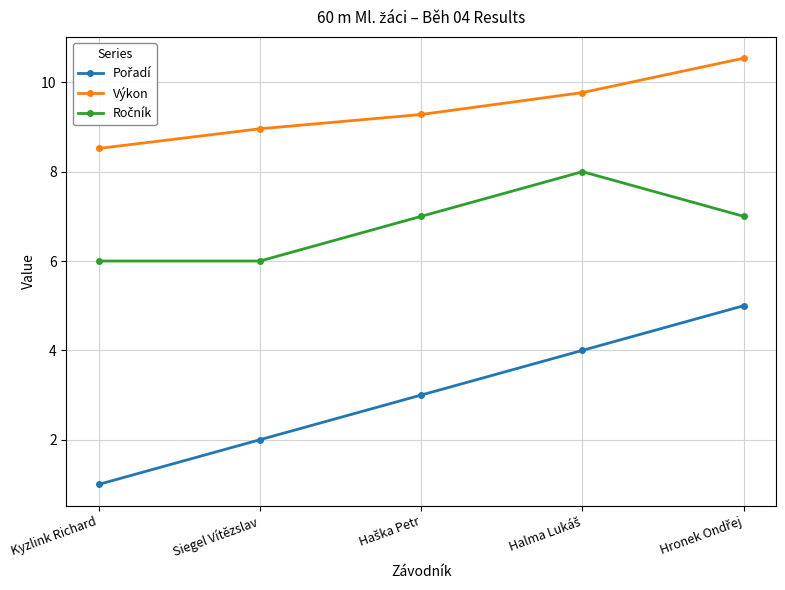

What is the smallest value displayed?

1.0